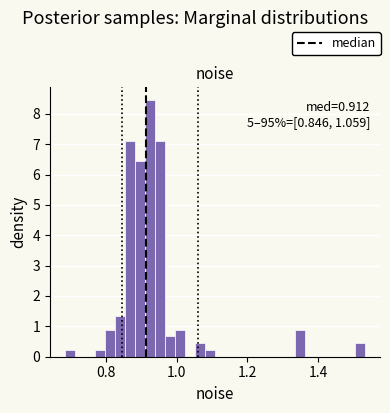

Around what value on the x-axis is the tallest bar? Give the approximate position of its centre, as read against the axis.

0.92